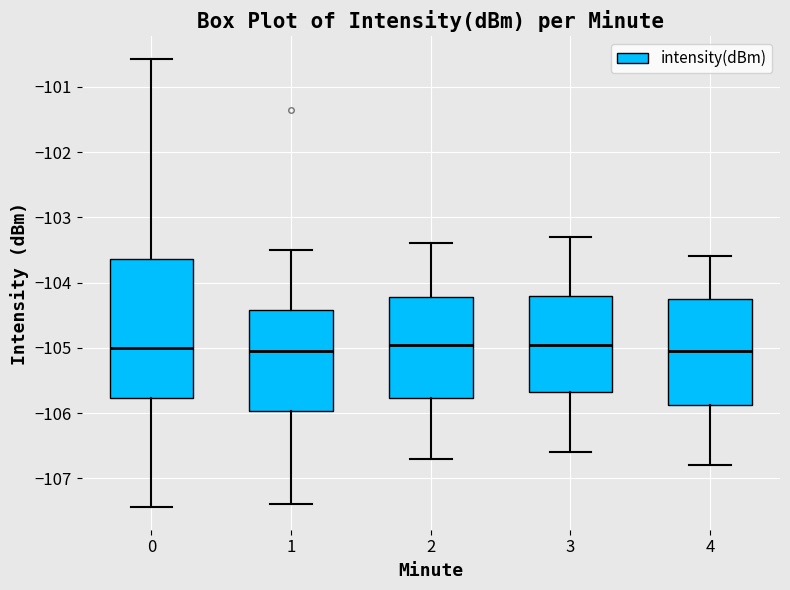

Reading left to right, read every box against the y-axis: the position of its median line, the range the box covers, and the ends of its whiskers. The values are not printed on the chart, so give them approximately, as read against the axis.

0: median -105.0, box -105.8 to -103.6, whiskers -107.4 to -100.6
1: median -105.0, box -106.0 to -104.4, whiskers -107.4 to -103.5
2: median -104.9, box -105.8 to -104.2, whiskers -106.7 to -103.4
3: median -104.9, box -105.7 to -104.2, whiskers -106.6 to -103.3
4: median -105.0, box -105.9 to -104.2, whiskers -106.8 to -103.6